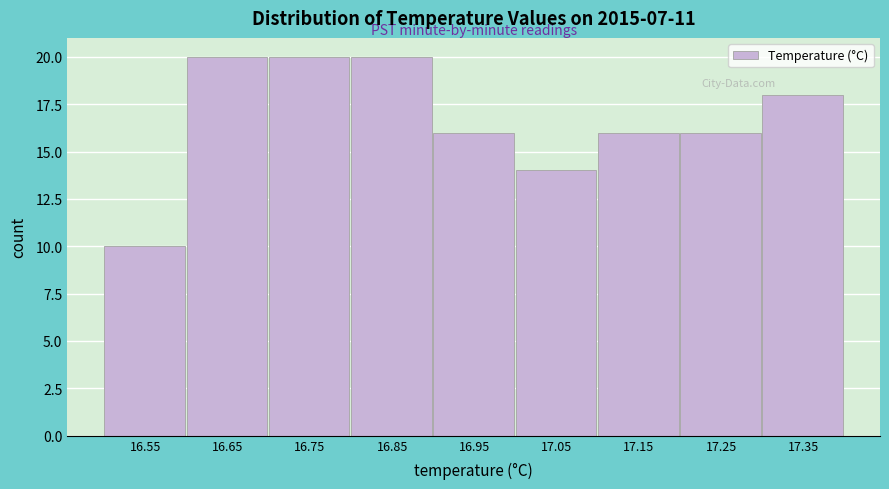

Reading left to right, extract all data points from this chart.

16.55=10	16.65=20	16.75=20	16.85=20	16.95=16	17.05=14	17.15=16	17.25=16	17.35=18